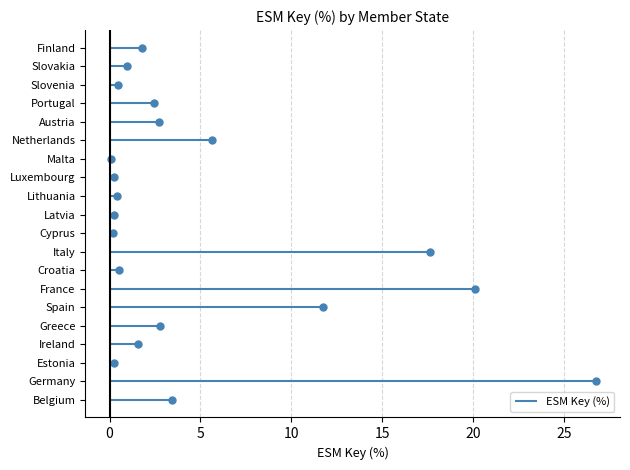

Reading left to right, list all the values displayed in this chart.

Belgium=3.4	Germany=26.7	Estonia=0.3	Ireland=1.6	Greece=2.8	Spain=11.7	France=20.1	Croatia=0.5	Italy=17.6	Cyprus=0.2	Latvia=0.3	Lithuania=0.4	Luxembourg=0.2	Malta=0.1	Netherlands=5.6	Austria=2.7	Portugal=2.5	Slovenia=0.5	Slovakia=1.0	Finland=1.8